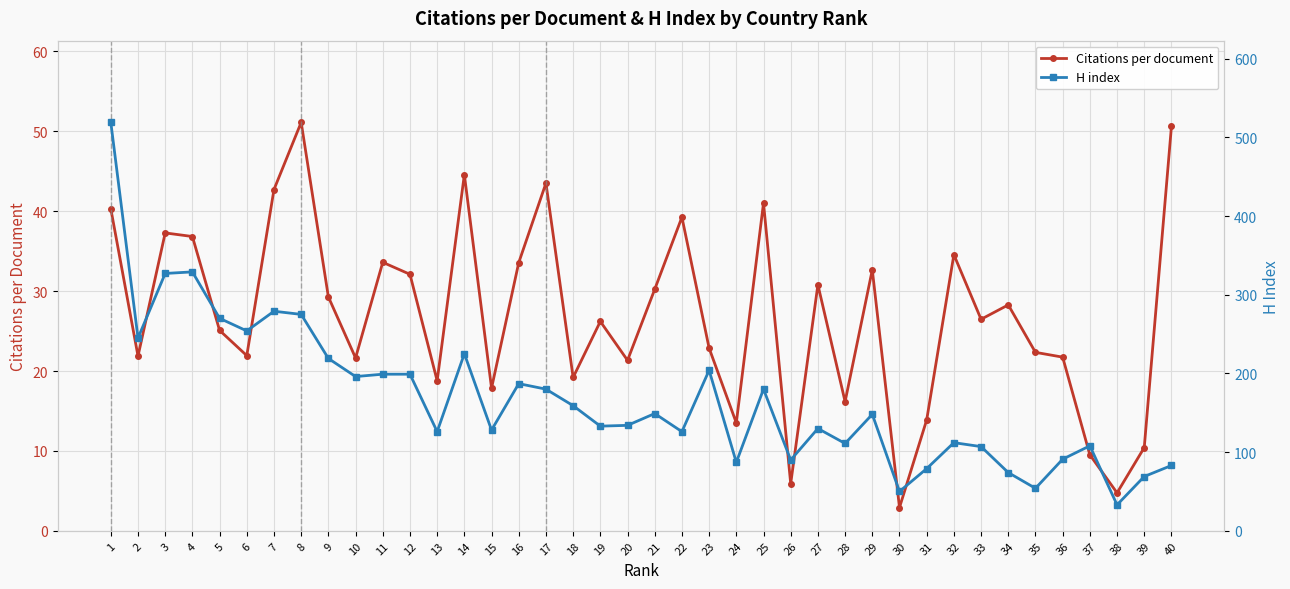

Reading left to right, extract all data points from this chart.

Citations per document: 40.3	21.9	37.3	36.8	25.1	21.9	42.7	51.1	29.3	21.6	33.6	32.1	18.8	44.6	17.9	33.6	43.5	19.2	26.2	21.3	30.2	39.3	22.9	13.5	41.0	5.9	30.8	16.2	32.7	2.9	13.9	34.6	26.5	28.3	22.3	21.7	9.5	4.8	10.4	50.6
H index: 519.0	245.0	327.0	329.0	270.0	254.0	279.0	275.0	219.0	196.0	199.0	199.0	126.0	225.0	128.0	187.0	180.0	159.0	133.0	134.0	149.0	126.0	204.0	87.0	180.0	90.0	130.0	111.0	148.0	50.0	79.0	112.0	107.0	74.0	54.0	91.0	108.0	33.0	69.0	83.0